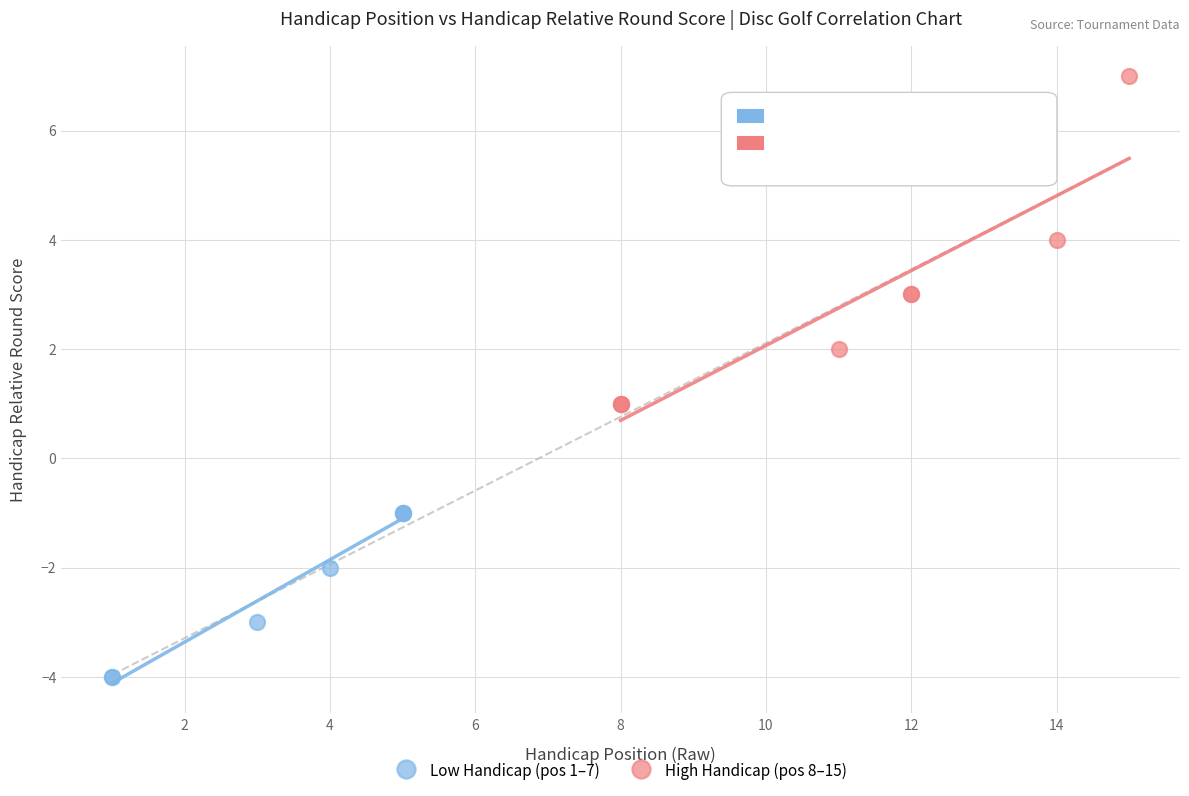

Which series reaches the maximum Y coordinate?

High Handicap (pos 8–15)